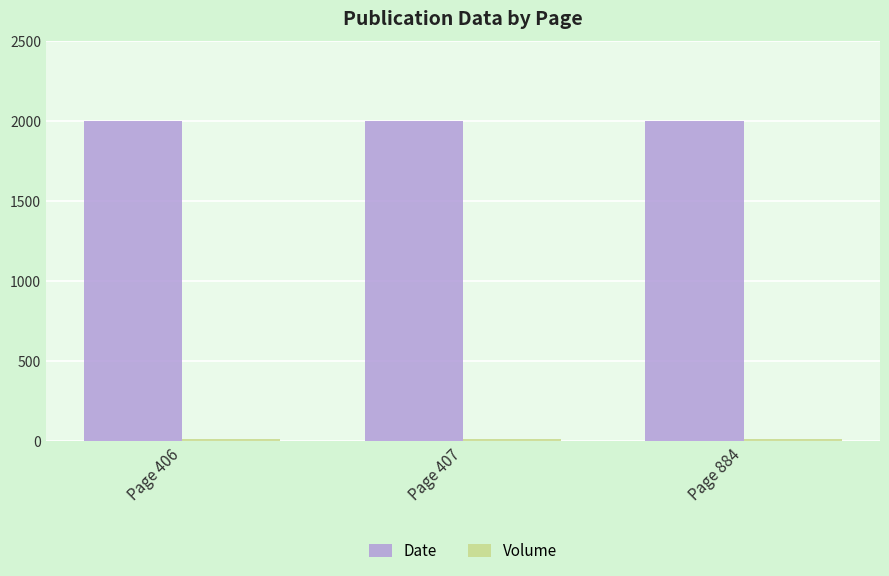

At how many categories does at least one series exceed 357?

3